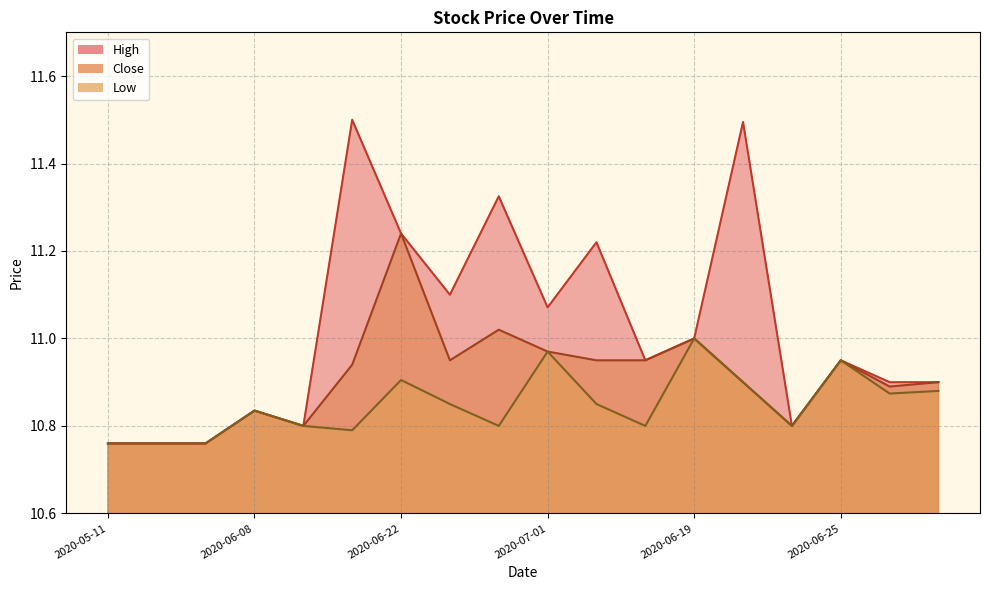

True or false: Close and Low cross at least once.

False